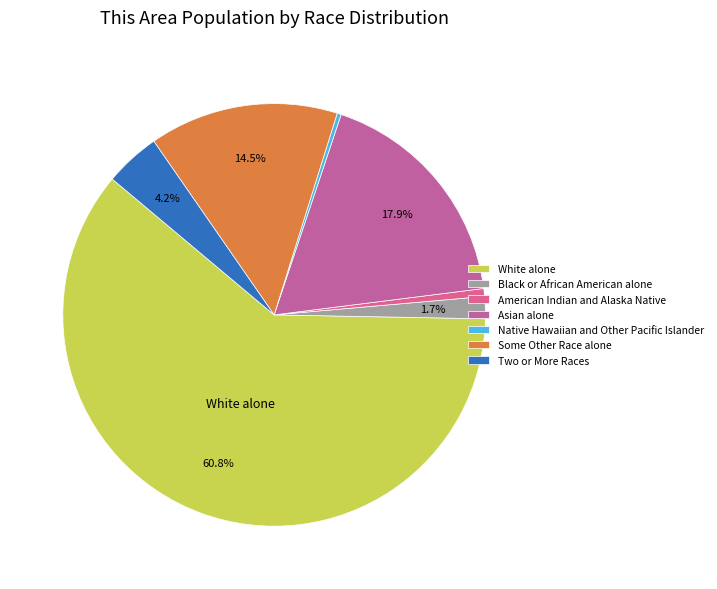

Approximately how many times larger is the value at Asian alone compared to White alone?

0.3